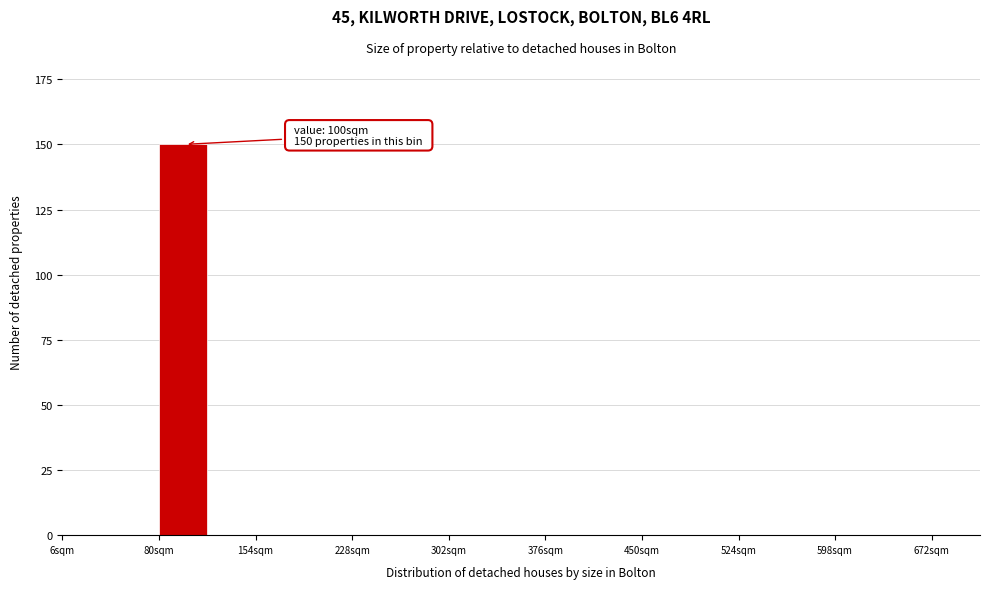

Around what value on the x-axis is the tallest bar? Give the approximate position of its centre, as read against the axis.

100